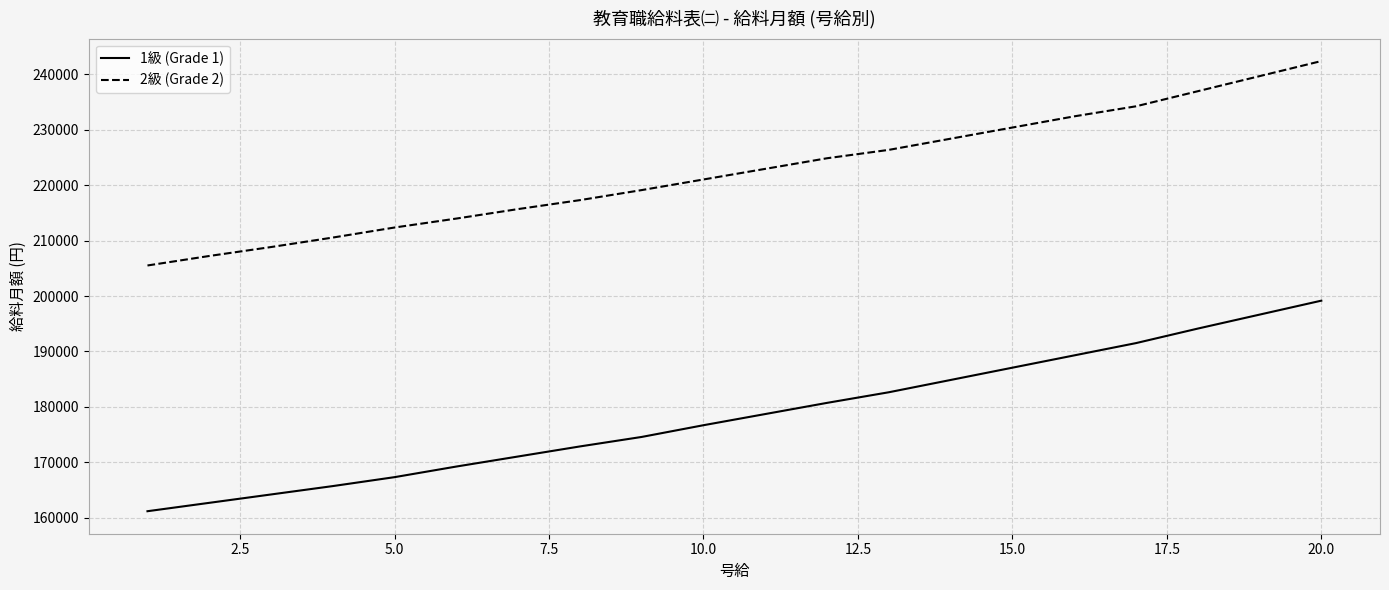

What are all the series names shown in the legend?

1級 (Grade 1), 2級 (Grade 2)